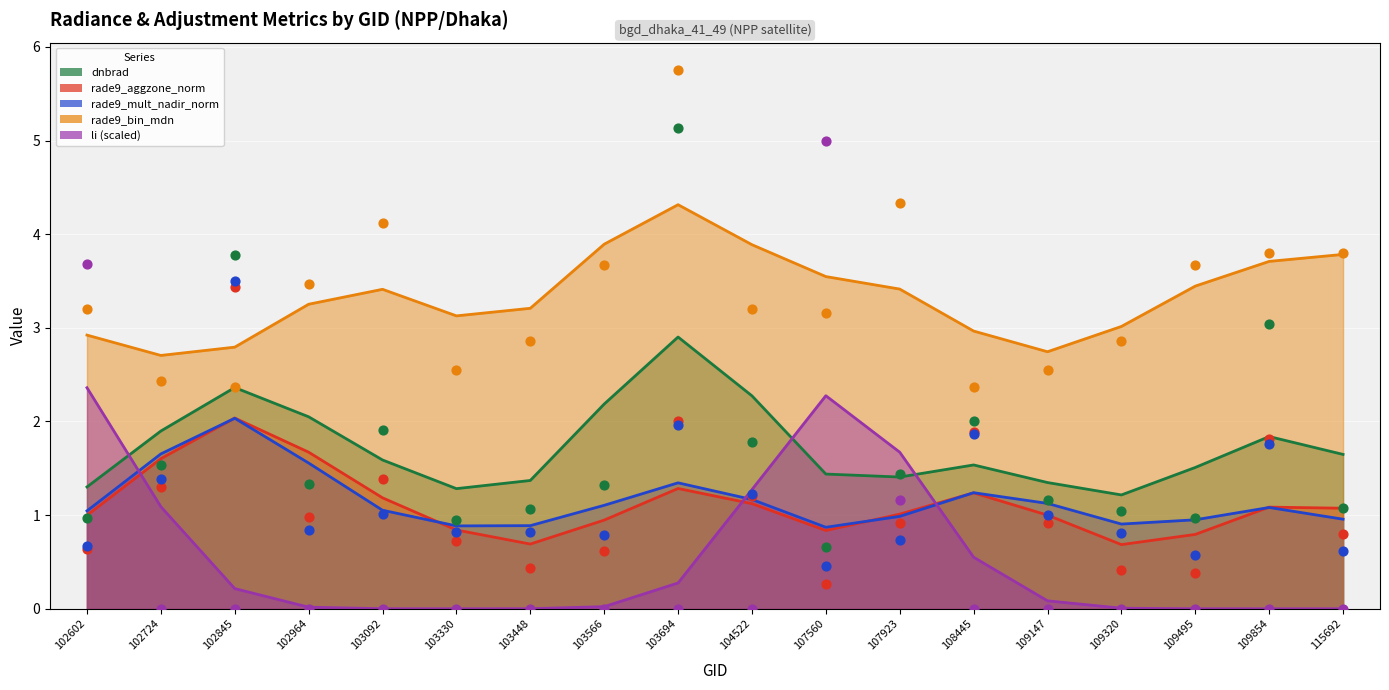

Which series has the widest spread of Y values?

li